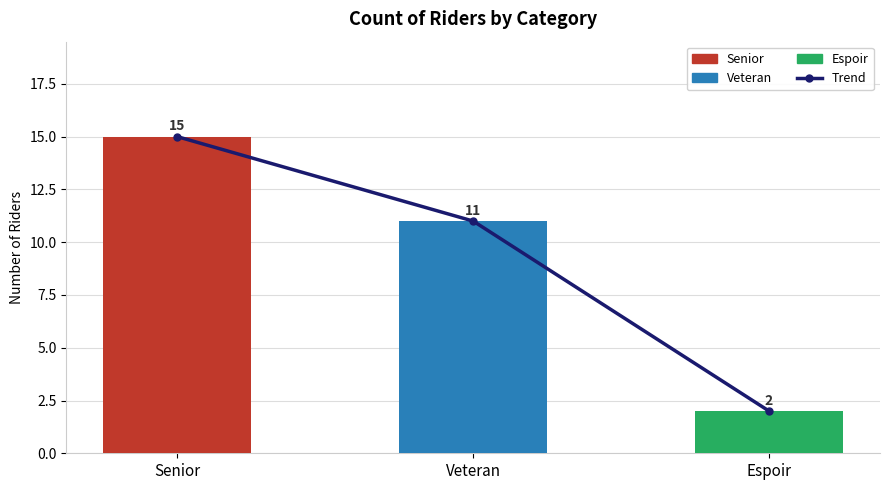

Are the bars grouped side by side (vs. stacked)?

No